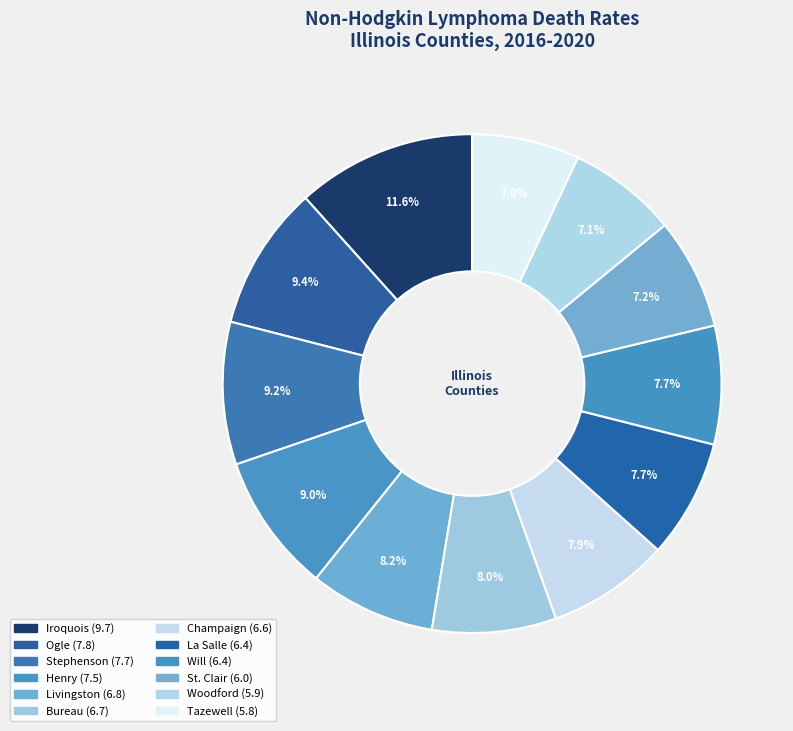

To the nearest percent, what is the difference between the Champaign and St. Clair slice percentages?

1%